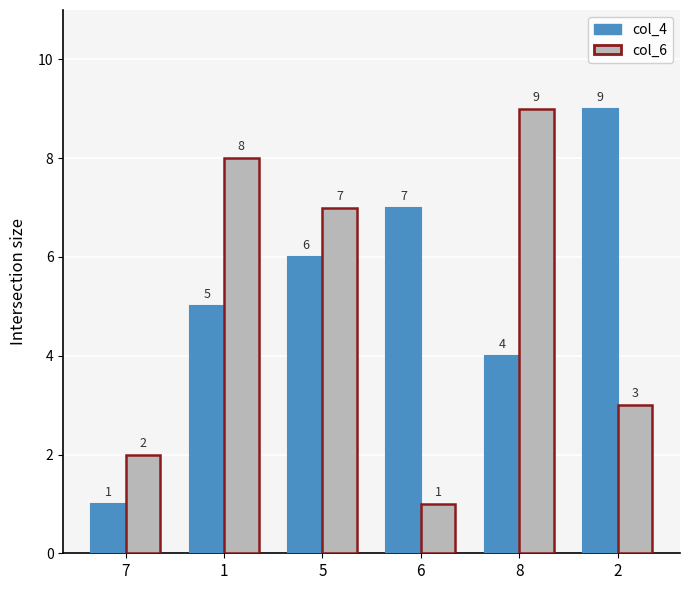

What is the difference between the maximum and second lowest values in the col_4 series?

5